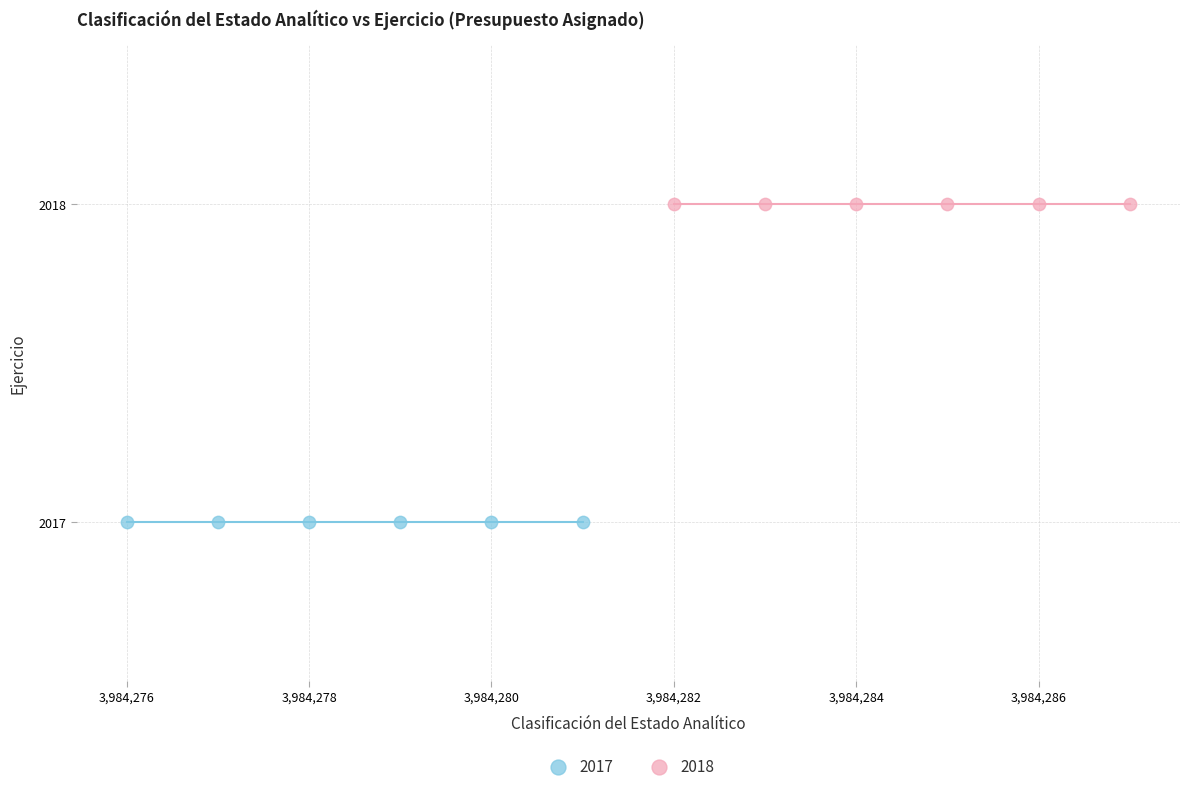

Which series contains the lowest Y value?

2017